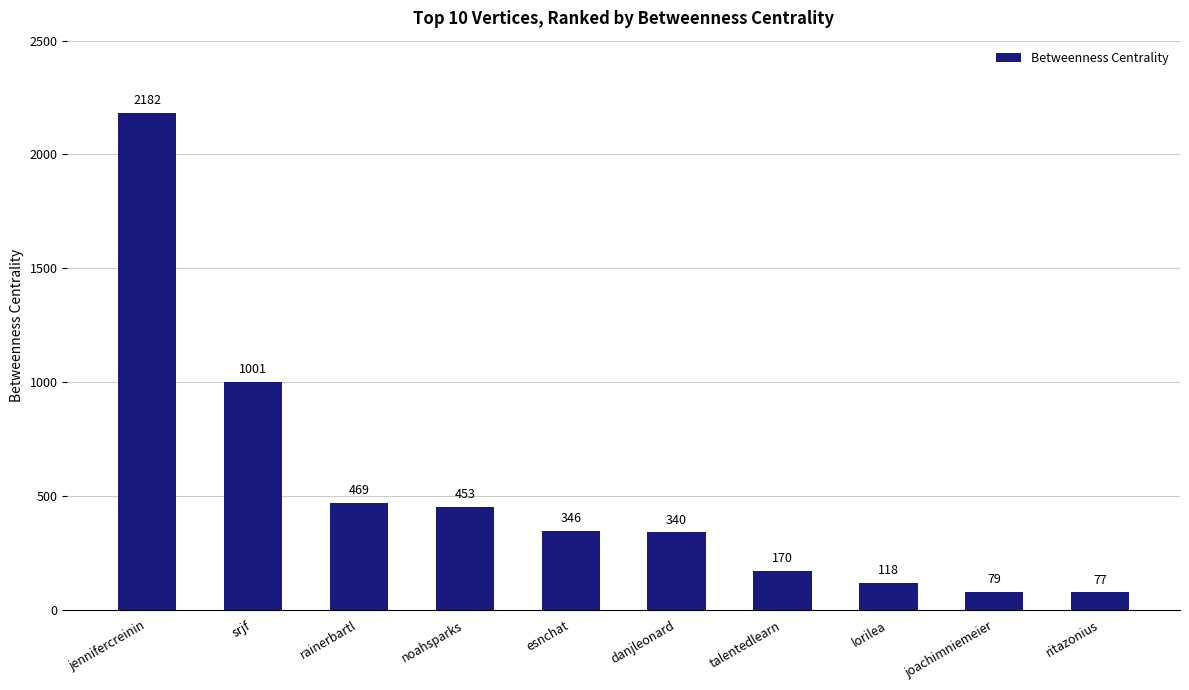

What position from the right is lorilea?

3